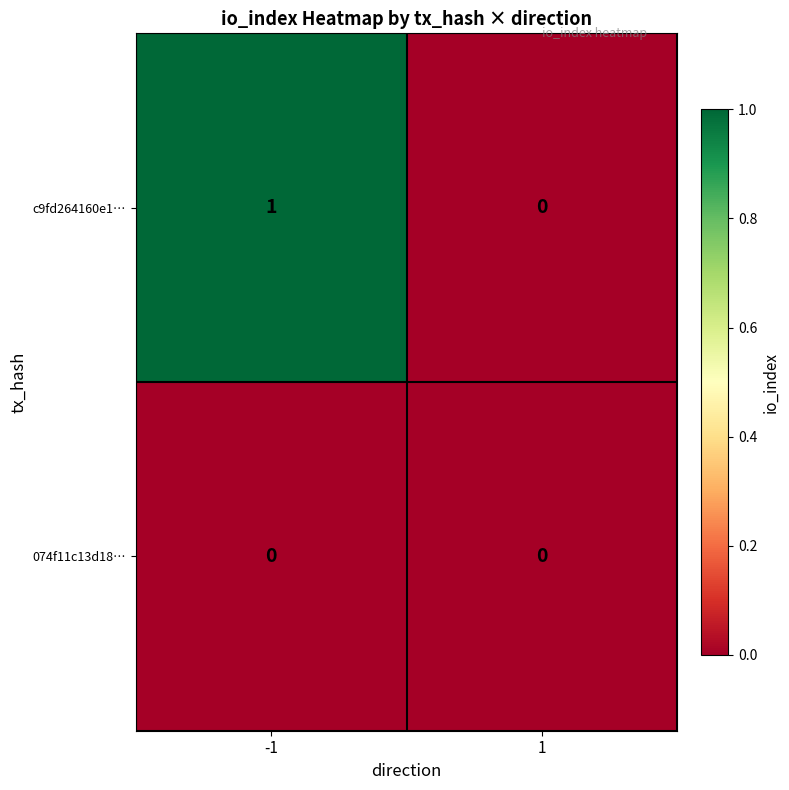

Reading right to left, extract all data points from this chart.

c9fd264160e1…: 0	1
074f11c13d18…: 0	0